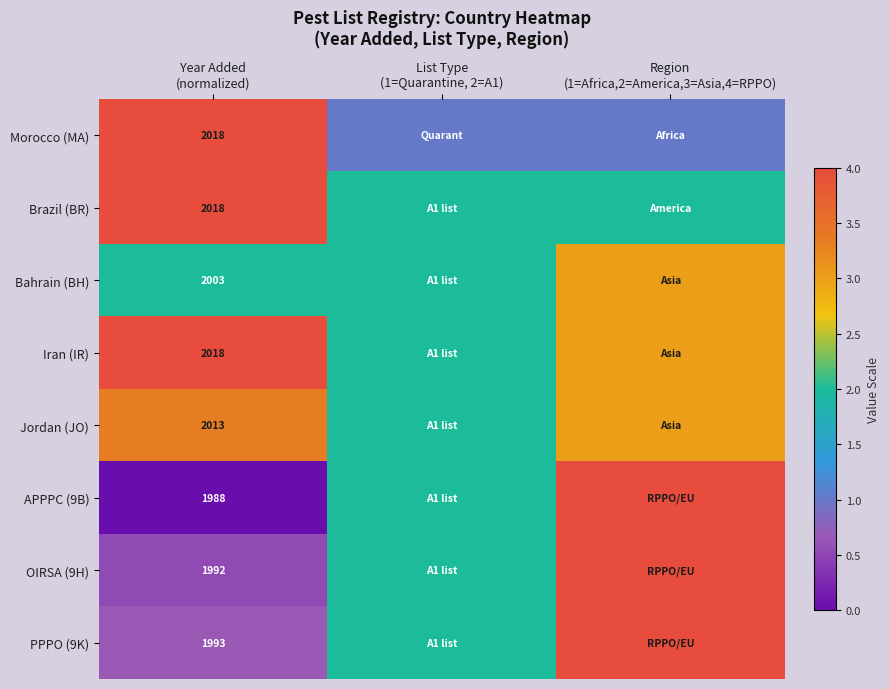

At which category is the sum across all series the highest?

Region
(1=Africa,2=America,3=Asia,4=RPPO)